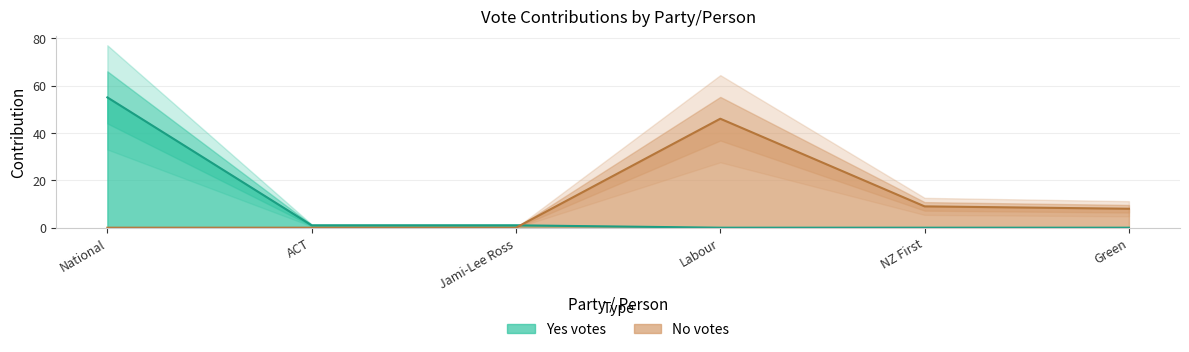

Which has a higher value, Labour or NZ First?

Labour